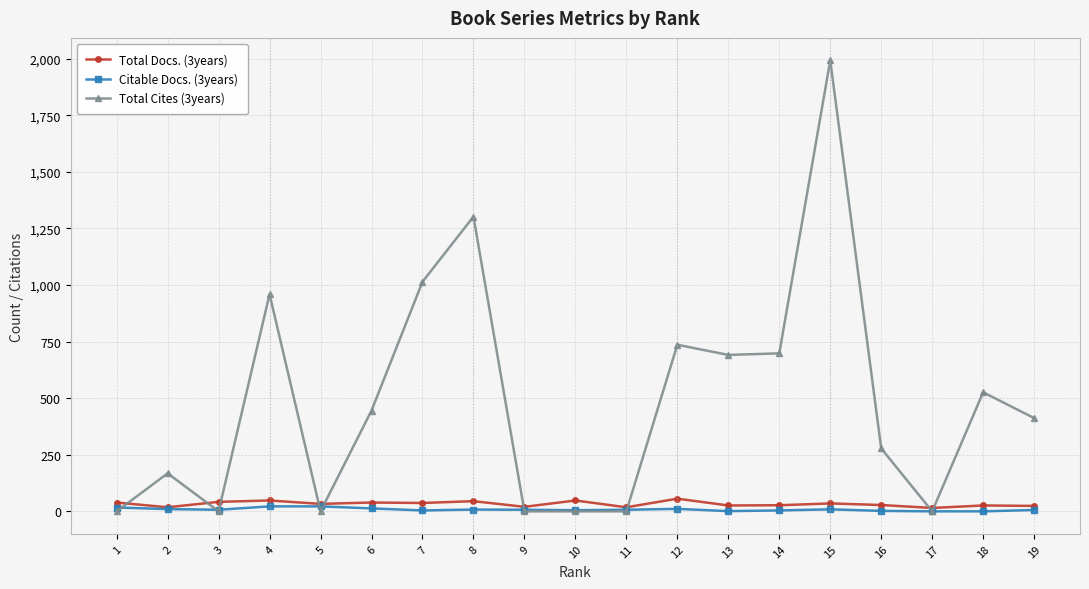

True or false: Total Docs. (3years) has more than 1 points higher than both neighbors.

True